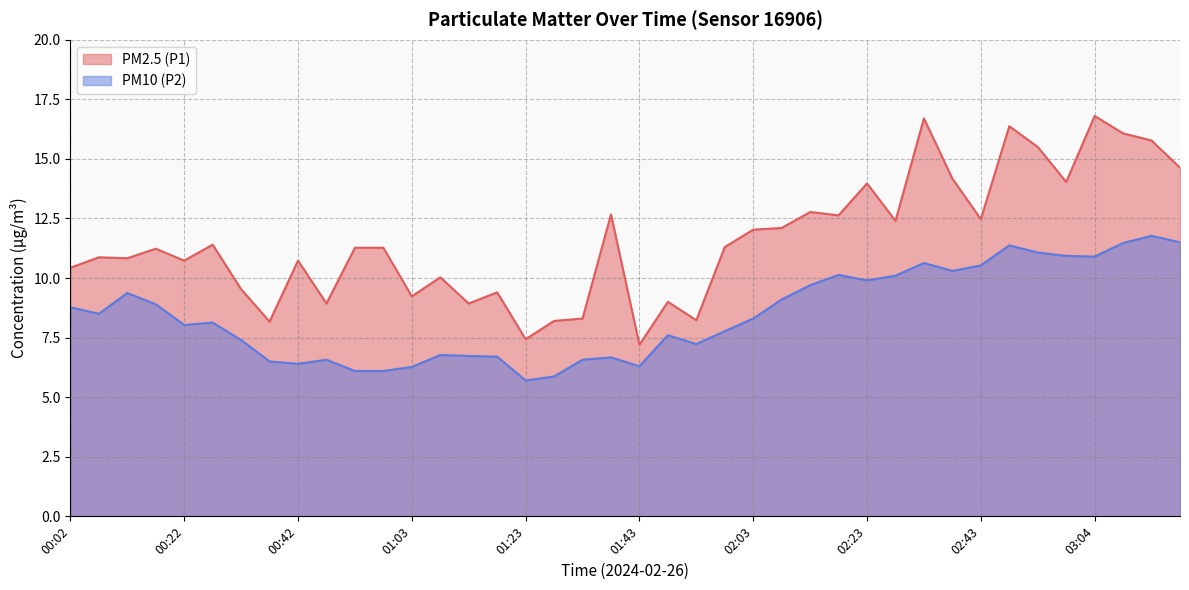

How many lines are shown in the chart?

2